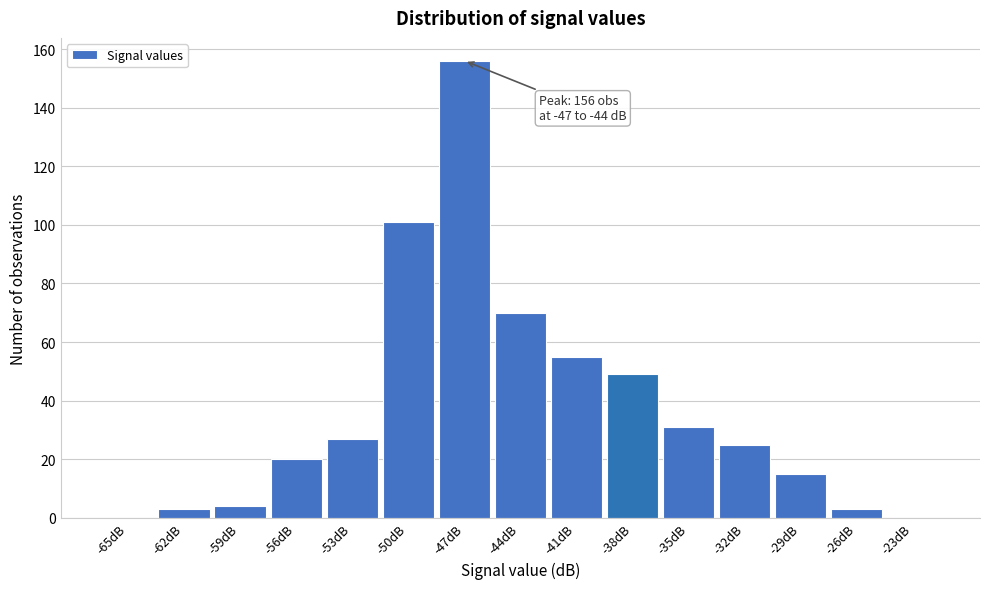

Reading right to left, extract all data points from this chart.

-23dB=0	-26dB=3	-29dB=15	-32dB=25	-35dB=31	-38dB=49	-41dB=55	-44dB=70	-47dB=156	-50dB=101	-53dB=27	-56dB=20	-59dB=4	-62dB=3	-65dB=0